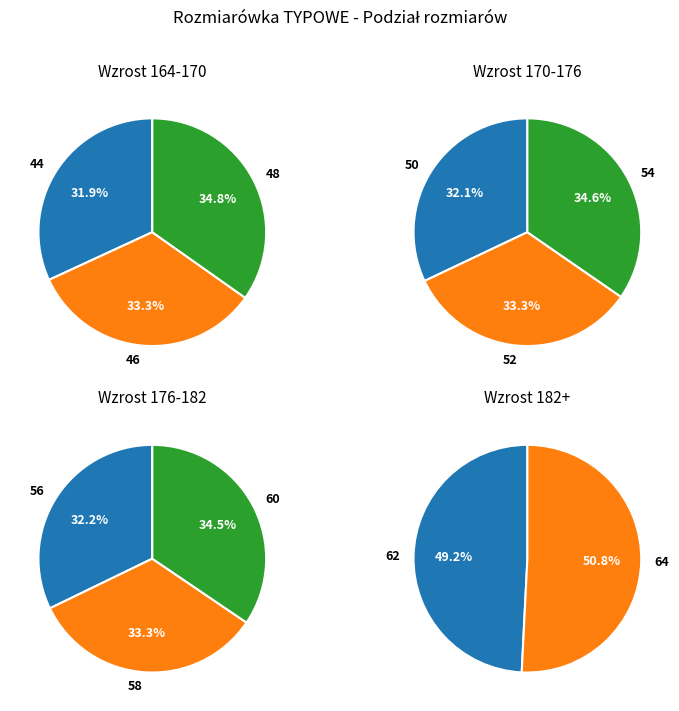

Combined, do 62 and 46 account for over 50%?

No